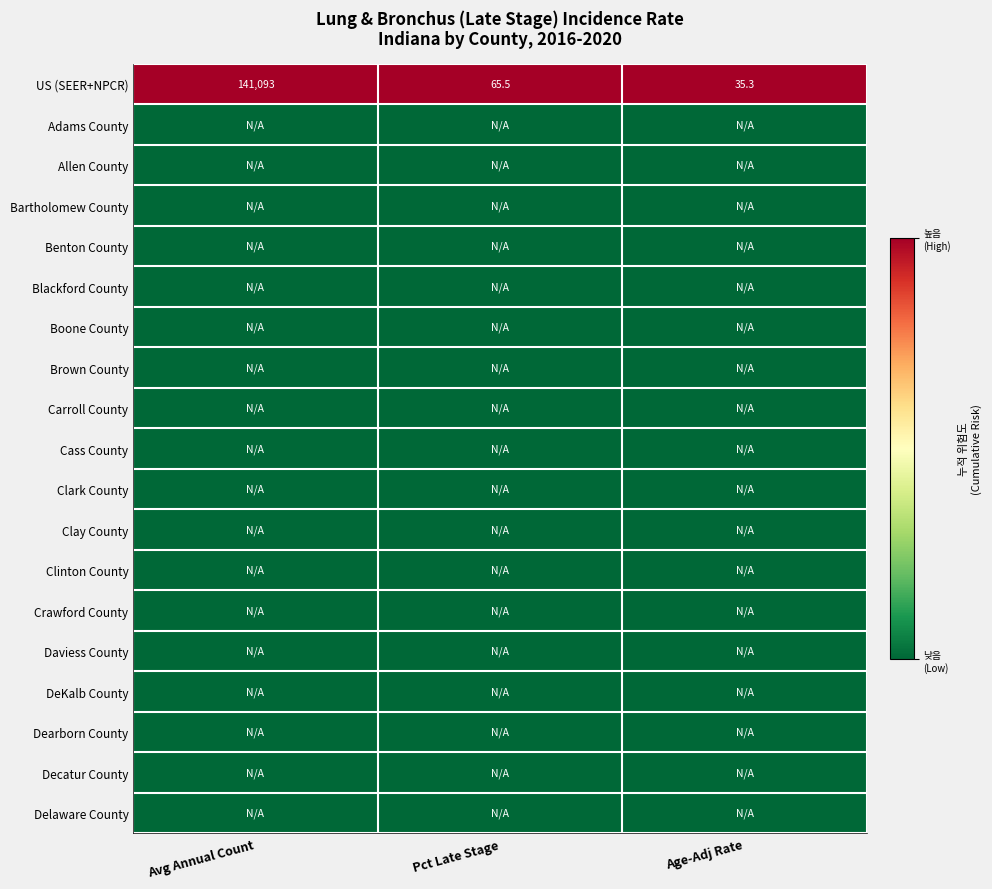

Which category has the lowest value in the US (SEER+NPCR) series?

Age-Adj Rate